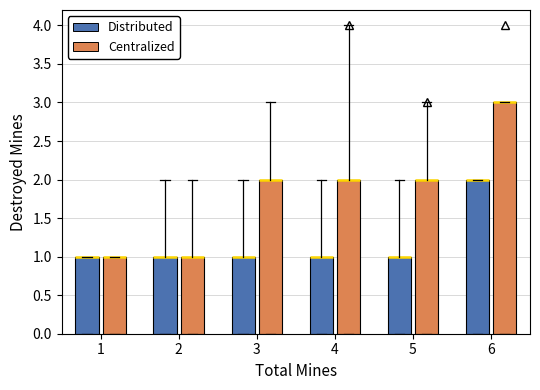

True or false: Centralized and Distributed intersect in this chart.

False